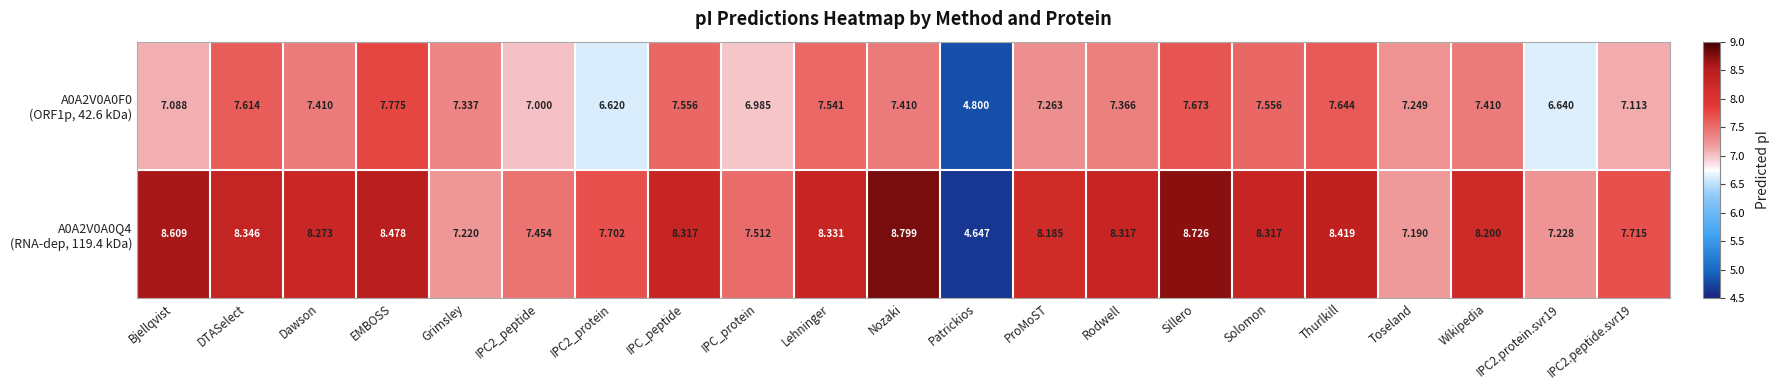

Which label corresponds to the smallest value in the chart?

Patrickios